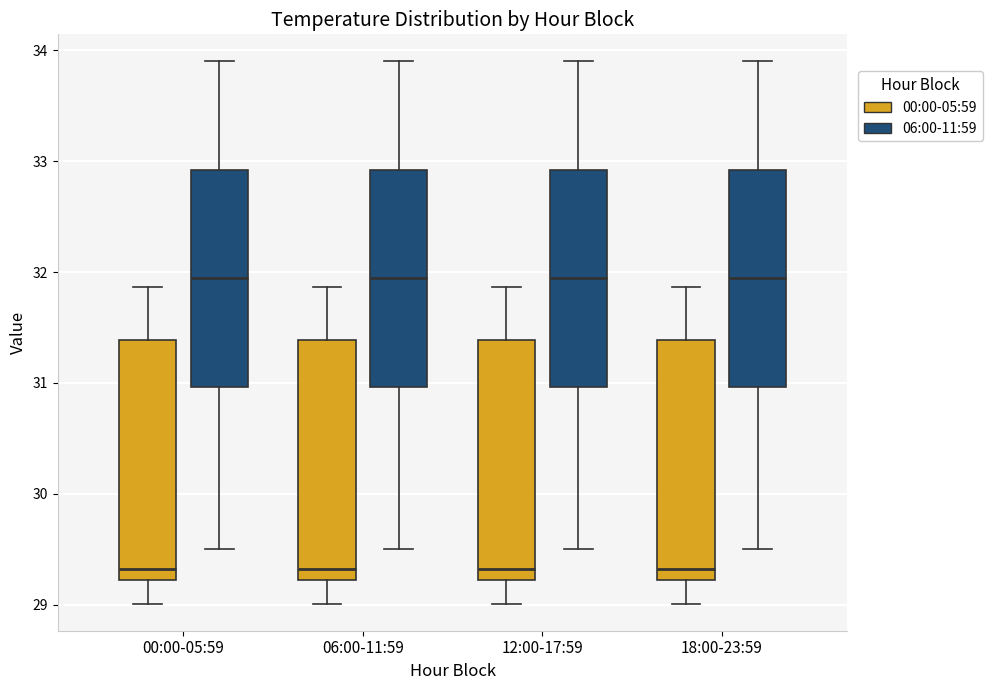

Where does the upper whisker of the box for 00:00-05:59 (00:00-05:59) end on the y-axis? The values are not printed on the chart, so give them approximately, as read against the axis.

31.9